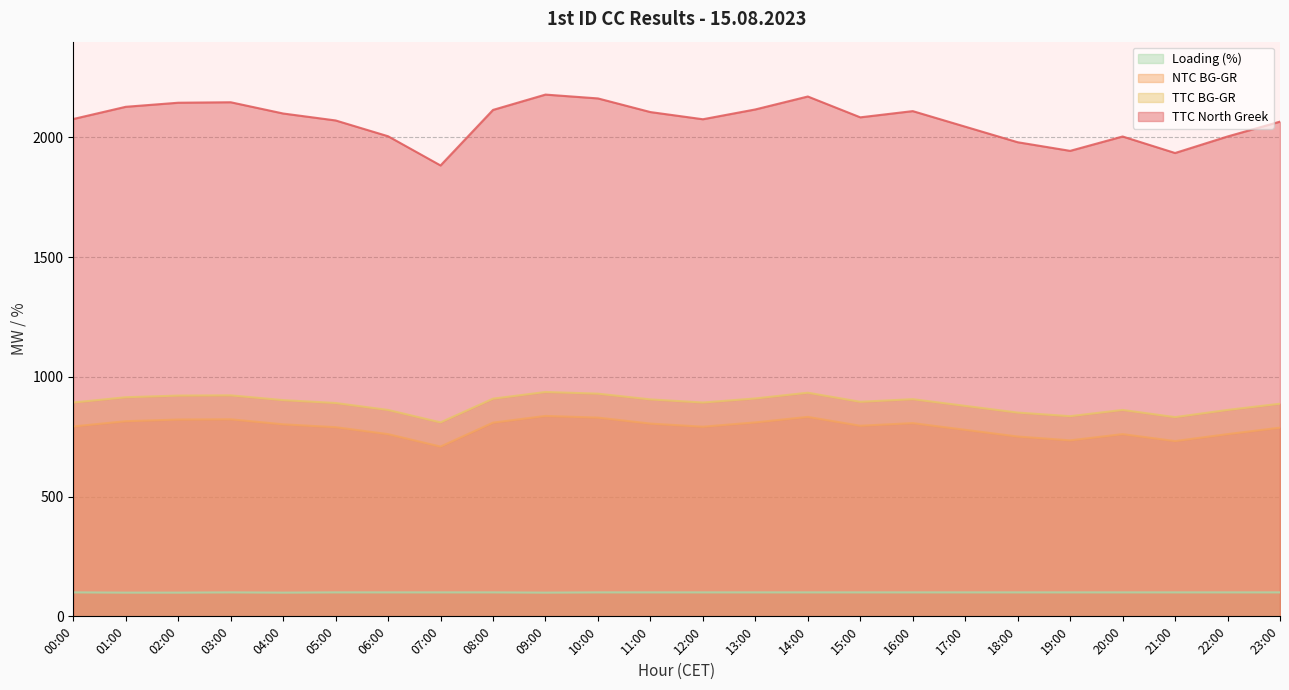

The value of Loading (%) at 04:00 is 99. True or false?

True